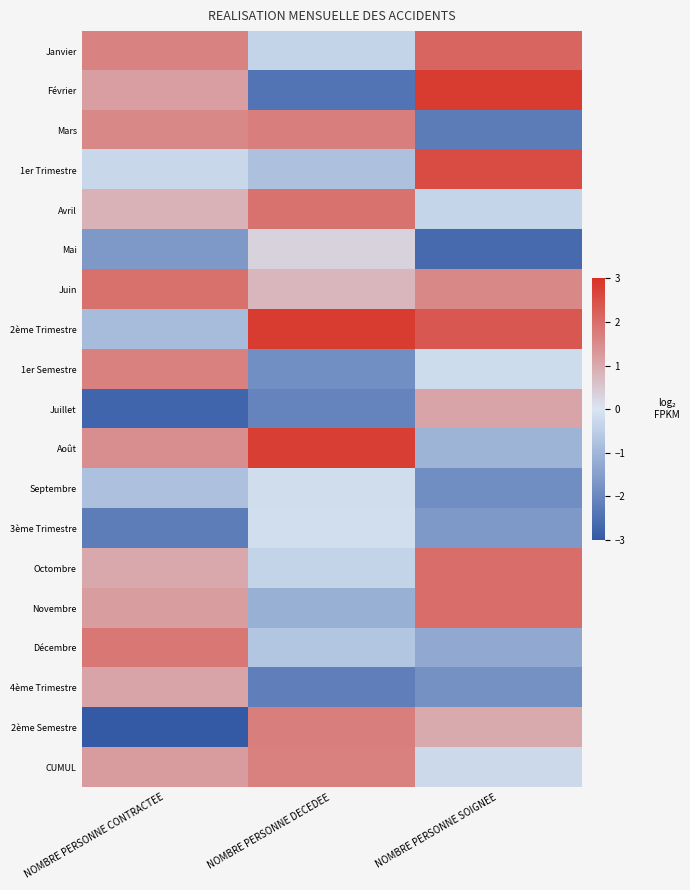

Reading left to right, transcribe all the data shown in this chart.

Janvier: NOMBRE PERSONNE CONTRACTEE=1.6	NOMBRE PERSONNE DECEDEE=-0.4	NOMBRE PERSONNE SOIGNEE=2.2
Février: NOMBRE PERSONNE CONTRACTEE=1.2	NOMBRE PERSONNE DECEDEE=-2.4	NOMBRE PERSONNE SOIGNEE=2.9
Mars: NOMBRE PERSONNE CONTRACTEE=1.6	NOMBRE PERSONNE DECEDEE=1.7	NOMBRE PERSONNE SOIGNEE=-2.2
1er Trimestre: NOMBRE PERSONNE CONTRACTEE=-0.3	NOMBRE PERSONNE DECEDEE=-0.8	NOMBRE PERSONNE SOIGNEE=2.6
Avril: NOMBRE PERSONNE CONTRACTEE=0.9	NOMBRE PERSONNE DECEDEE=1.9	NOMBRE PERSONNE SOIGNEE=-0.3
Mai: NOMBRE PERSONNE CONTRACTEE=-1.6	NOMBRE PERSONNE DECEDEE=0.3	NOMBRE PERSONNE SOIGNEE=-2.6
Juin: NOMBRE PERSONNE CONTRACTEE=2.0	NOMBRE PERSONNE DECEDEE=0.8	NOMBRE PERSONNE SOIGNEE=1.5
2ème Trimestre: NOMBRE PERSONNE CONTRACTEE=-0.9	NOMBRE PERSONNE DECEDEE=2.8	NOMBRE PERSONNE SOIGNEE=2.4
1er Semestre: NOMBRE PERSONNE CONTRACTEE=1.7	NOMBRE PERSONNE DECEDEE=-1.8	NOMBRE PERSONNE SOIGNEE=-0.2
Juillet: NOMBRE PERSONNE CONTRACTEE=-2.7	NOMBRE PERSONNE DECEDEE=-2.1	NOMBRE PERSONNE SOIGNEE=1.1
Août: NOMBRE PERSONNE CONTRACTEE=1.5	NOMBRE PERSONNE DECEDEE=2.8	NOMBRE PERSONNE SOIGNEE=-1.0
Septembre: NOMBRE PERSONNE CONTRACTEE=-0.8	NOMBRE PERSONNE DECEDEE=-0.2	NOMBRE PERSONNE SOIGNEE=-1.9
3ème Trimestre: NOMBRE PERSONNE CONTRACTEE=-2.2	NOMBRE PERSONNE DECEDEE=-0.1	NOMBRE PERSONNE SOIGNEE=-1.6
Octombre: NOMBRE PERSONNE CONTRACTEE=1.0	NOMBRE PERSONNE DECEDEE=-0.4	NOMBRE PERSONNE SOIGNEE=2.0
Novembre: NOMBRE PERSONNE CONTRACTEE=1.2	NOMBRE PERSONNE DECEDEE=-1.1	NOMBRE PERSONNE SOIGNEE=2.0
Décembre: NOMBRE PERSONNE CONTRACTEE=1.8	NOMBRE PERSONNE DECEDEE=-0.7	NOMBRE PERSONNE SOIGNEE=-1.3
4ème Trimestre: NOMBRE PERSONNE CONTRACTEE=1.1	NOMBRE PERSONNE DECEDEE=-2.2	NOMBRE PERSONNE SOIGNEE=-1.8
2ème Semestre: NOMBRE PERSONNE CONTRACTEE=-3.0	NOMBRE PERSONNE DECEDEE=1.7	NOMBRE PERSONNE SOIGNEE=1.0
CUMUL: NOMBRE PERSONNE CONTRACTEE=1.2	NOMBRE PERSONNE DECEDEE=1.7	NOMBRE PERSONNE SOIGNEE=-0.2